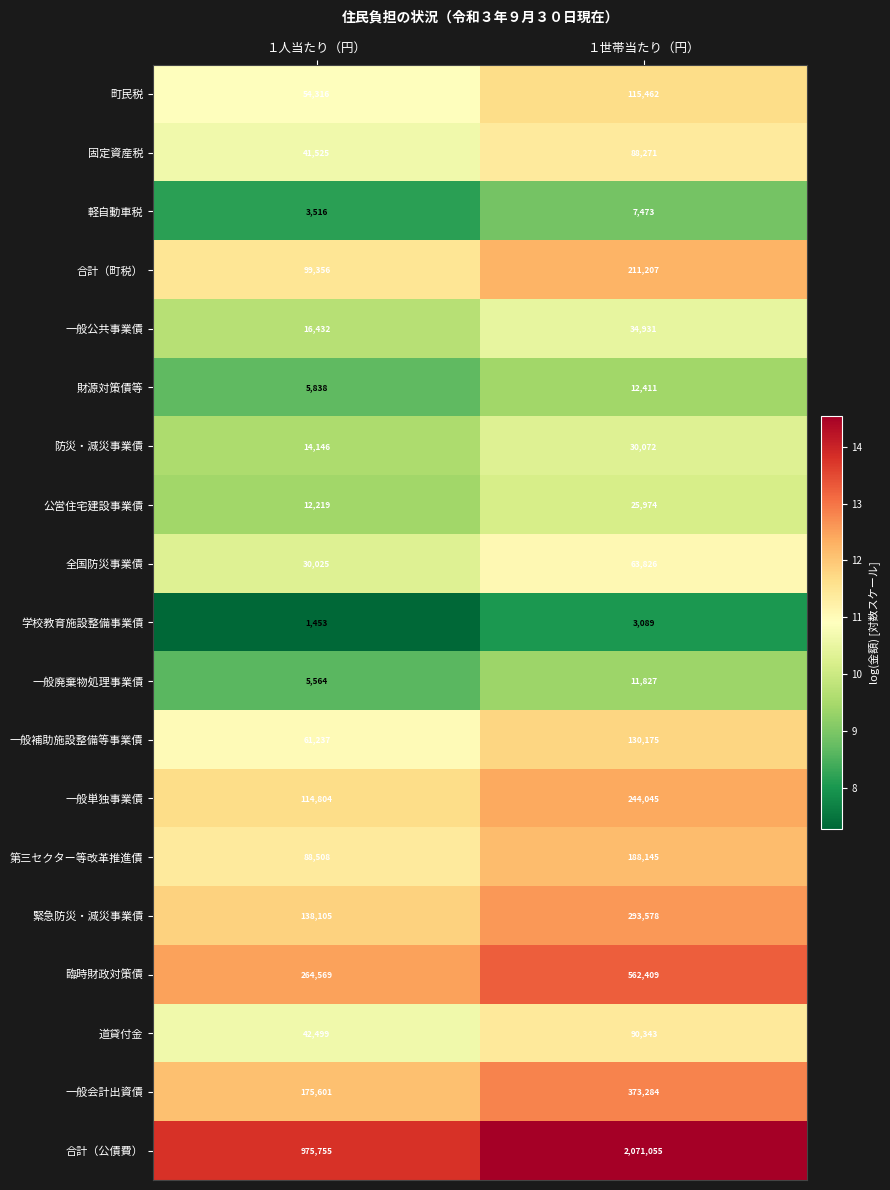

Rank the series by their maximum value, from lowest to highest.

学校教育施設整備事業債, 軽自動車税, 一般廃棄物処理事業債, 財源対策債等, 公営住宅建設事業債, 防災・減災事業債, 一般公共事業債, 全国防災事業債, 固定資産税, 道貸付金, 町民税, 一般補助施設整備等事業債, 第三セクター等改革推進債, 合計（町税）, 一般単独事業債, 緊急防災・減災事業債, 一般会計出資債, 臨時財政対策債, 合計（公債費）